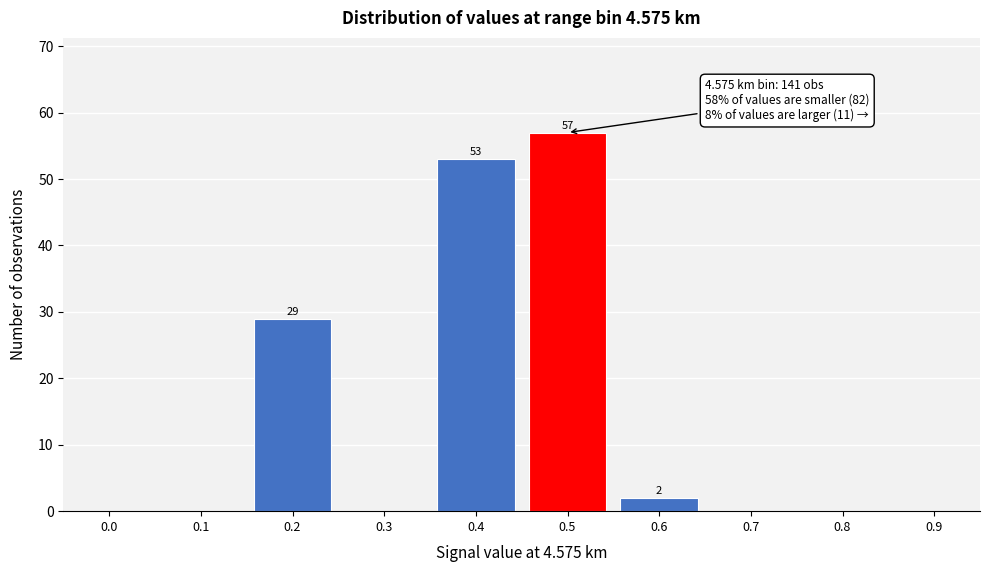

Reading right to left, transcribe all the data shown in this chart.

0.9=0	0.8=0	0.7=0	0.6=2	0.5=57	0.4=53	0.3=0	0.2=29	0.1=0	0.0=0